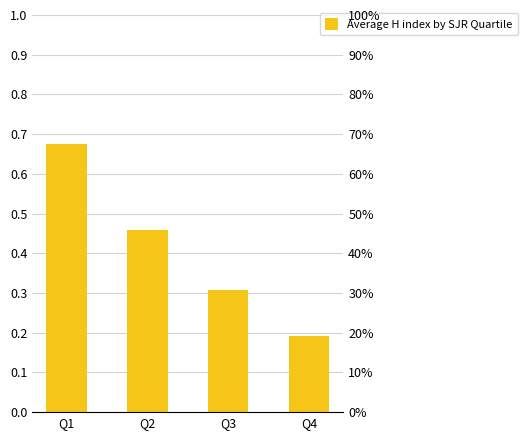

Where does the data first go above 45?

Q1